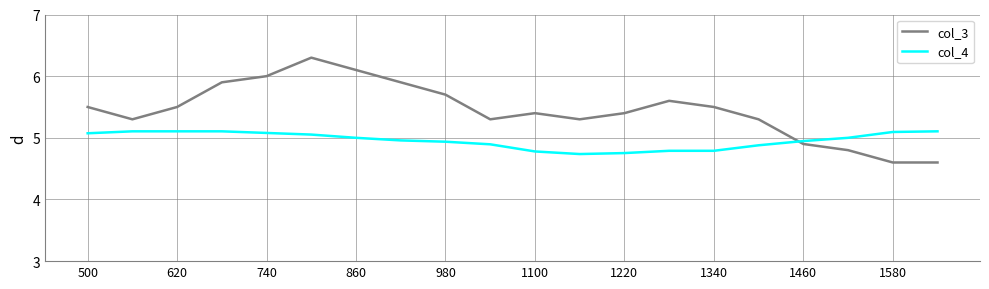

True or false: col_3 and col_4 cross at least once.

True